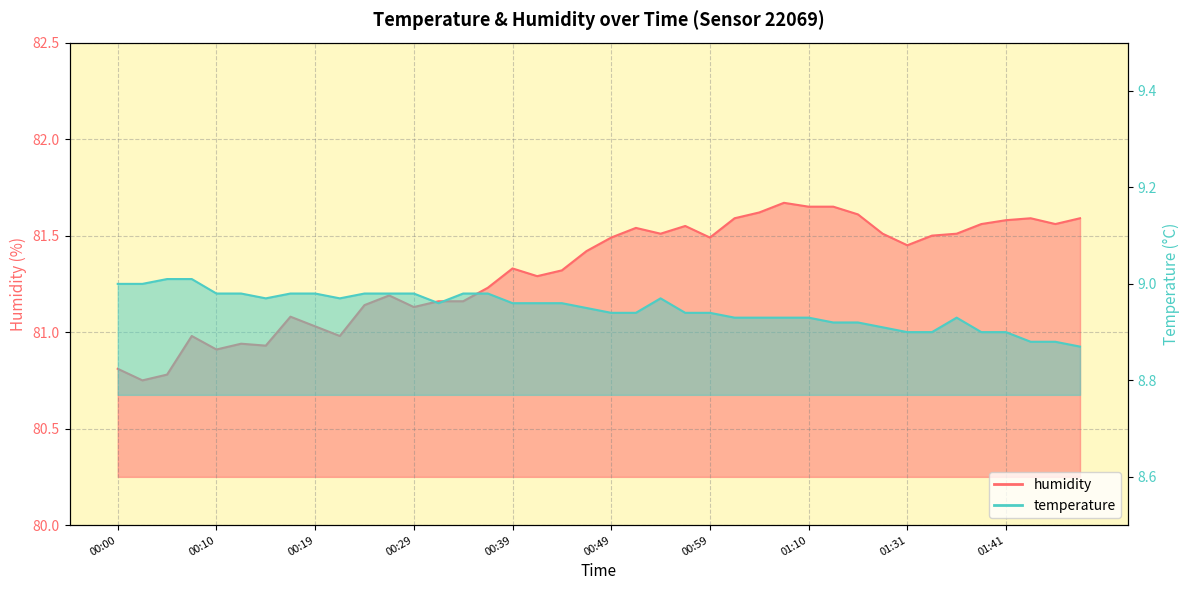

What is the label of the 6th point from the right?

01:36